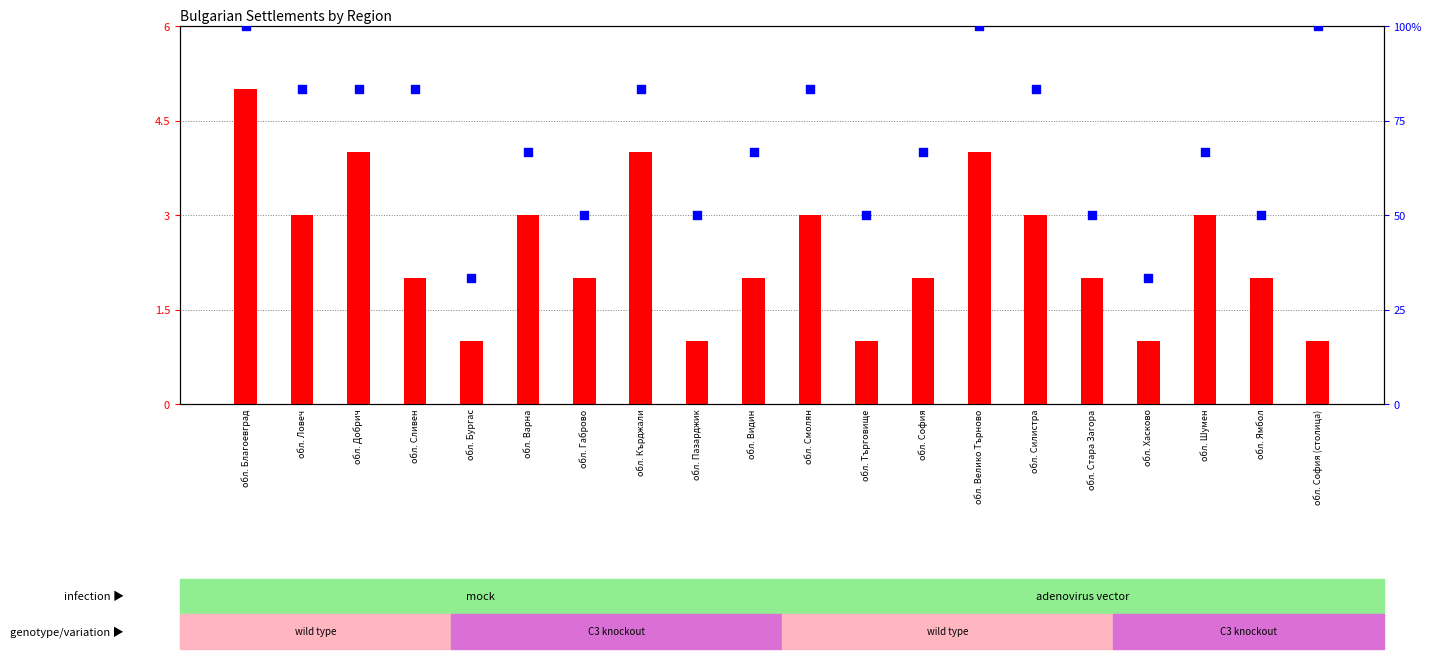

Which series has the widest spread of Y values?

percentile rank within the sample